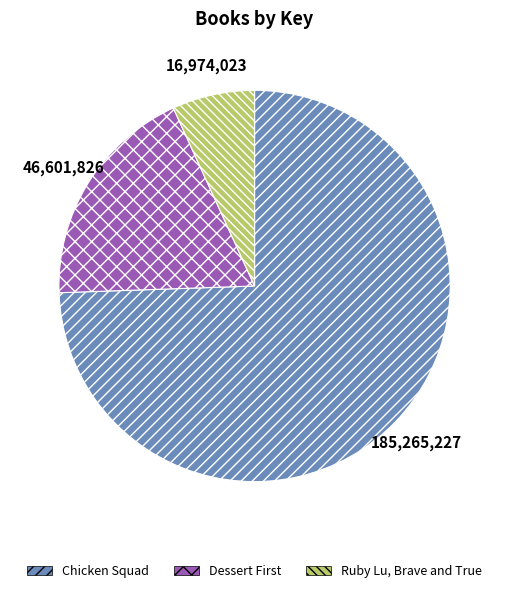

Does any single category account for the majority?

Yes